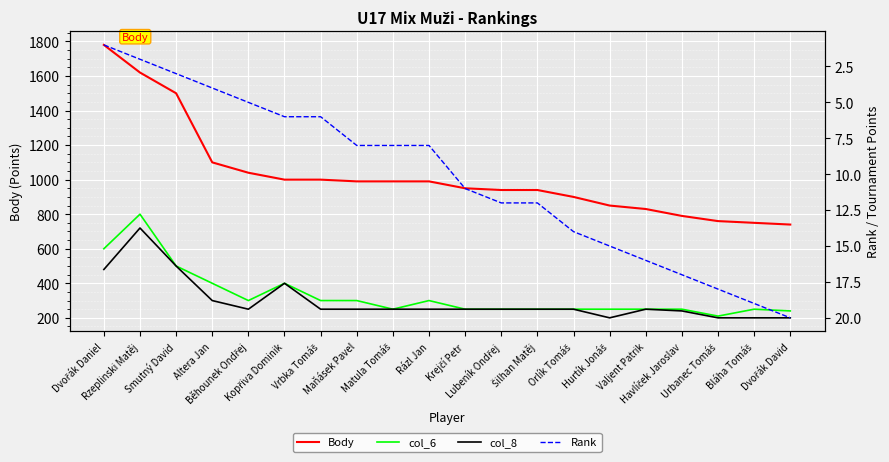

At which category is the sum across all series the highest?

Rzeplinski Matěj